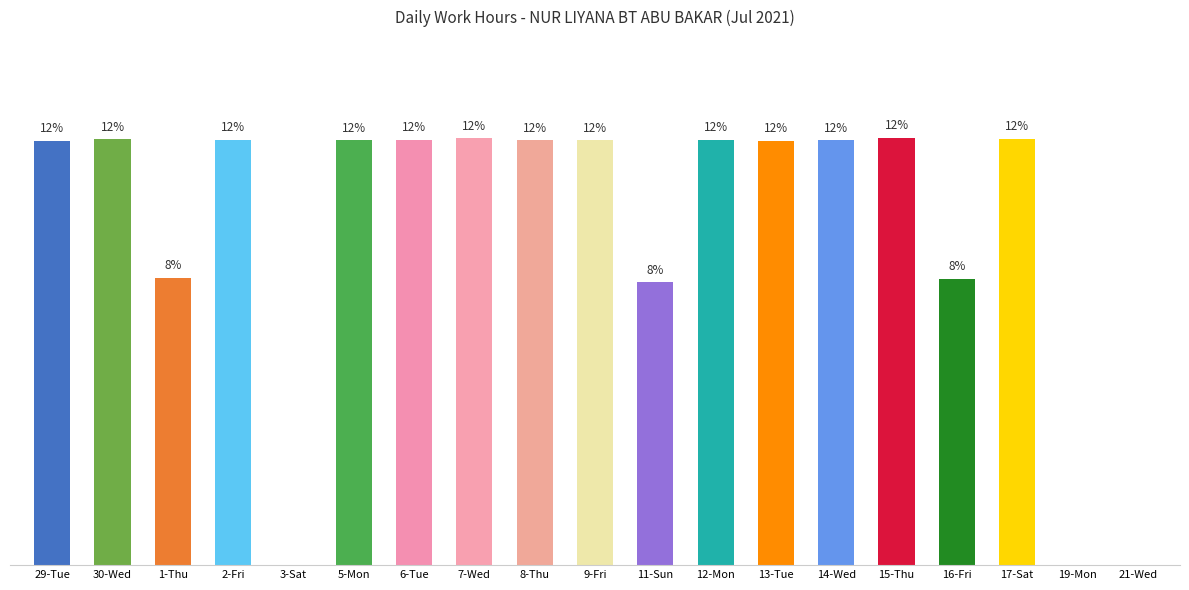

How many values are above zero?

16